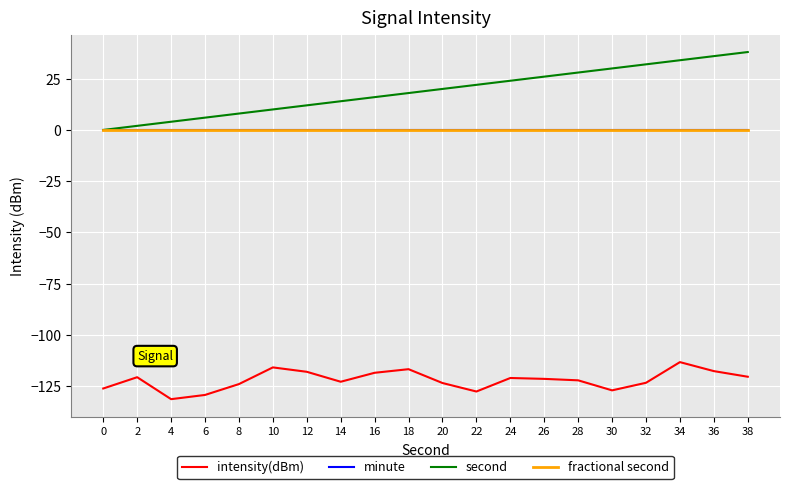

What is the total value across all series at 38?

-82.4